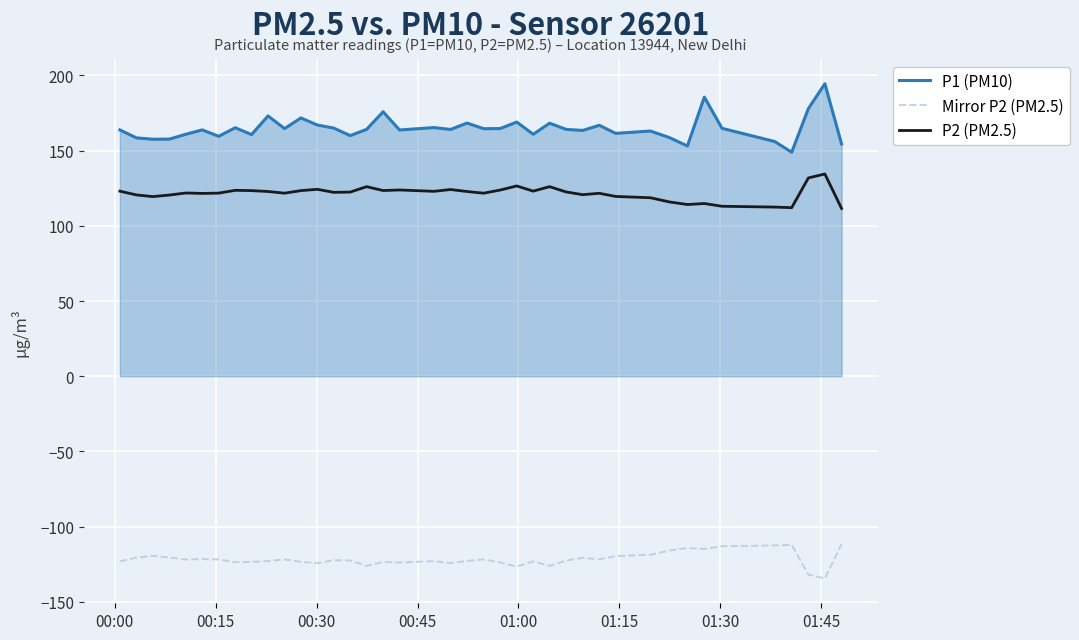

Which series has the largest total across all categories?

P1 (PM10)